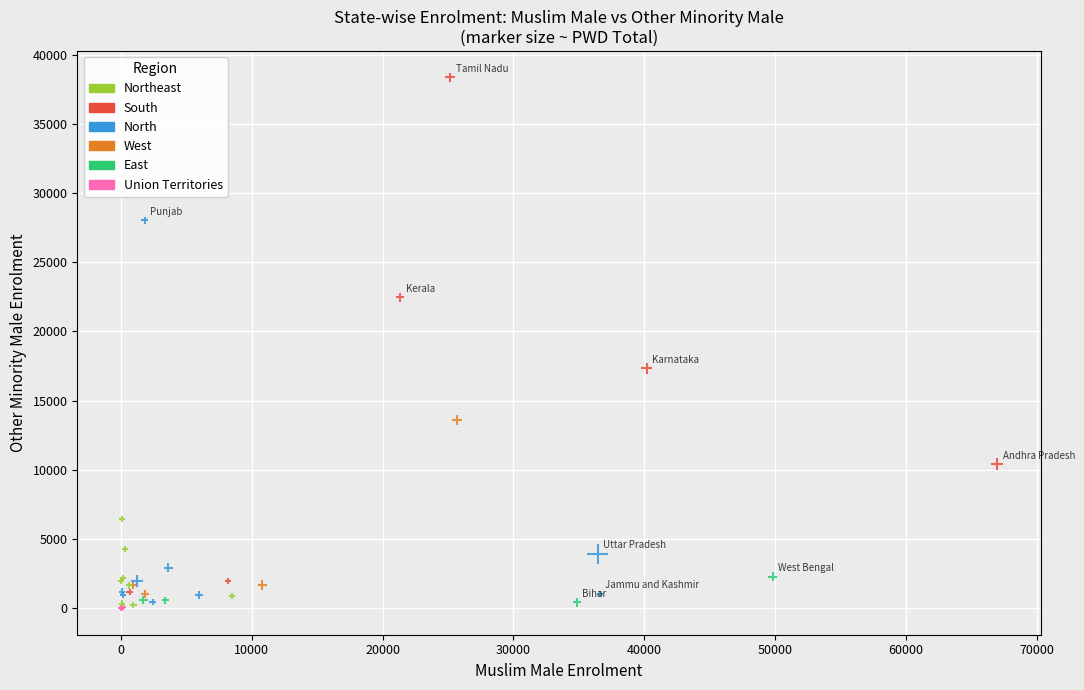

What Y value in the scatter plot is closest to 19176?

17336